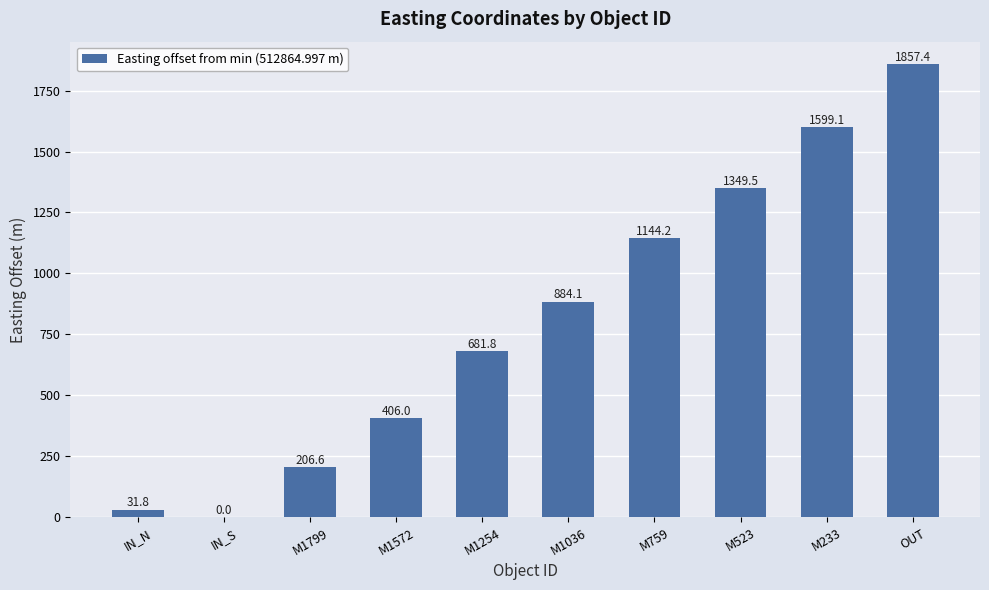

What is the change in value from IN_N to M523?

+1317.8